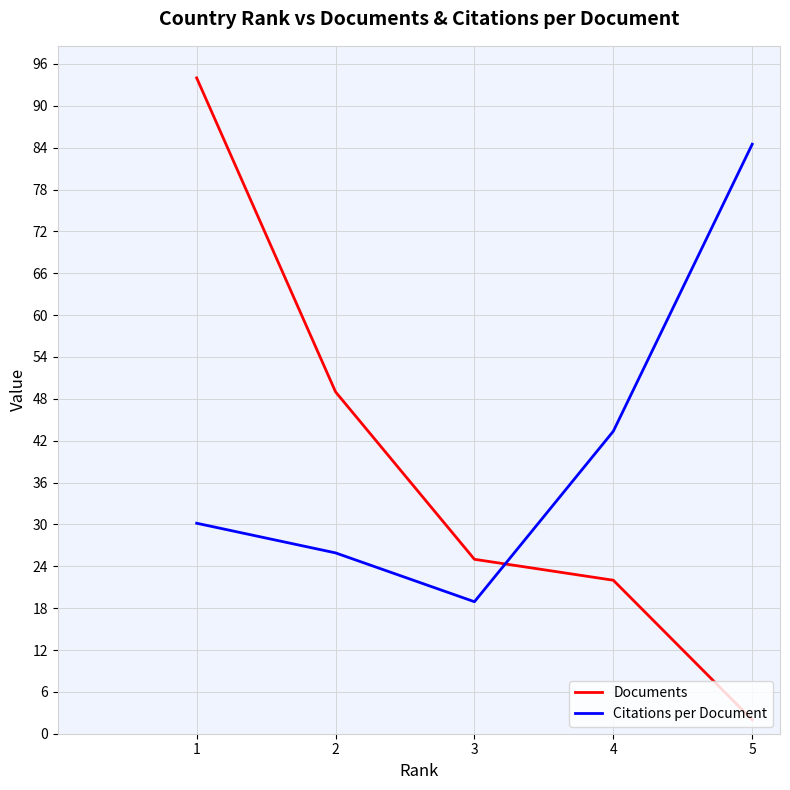

The Citations per Document series shows 18.9 at 3. True or false?

True